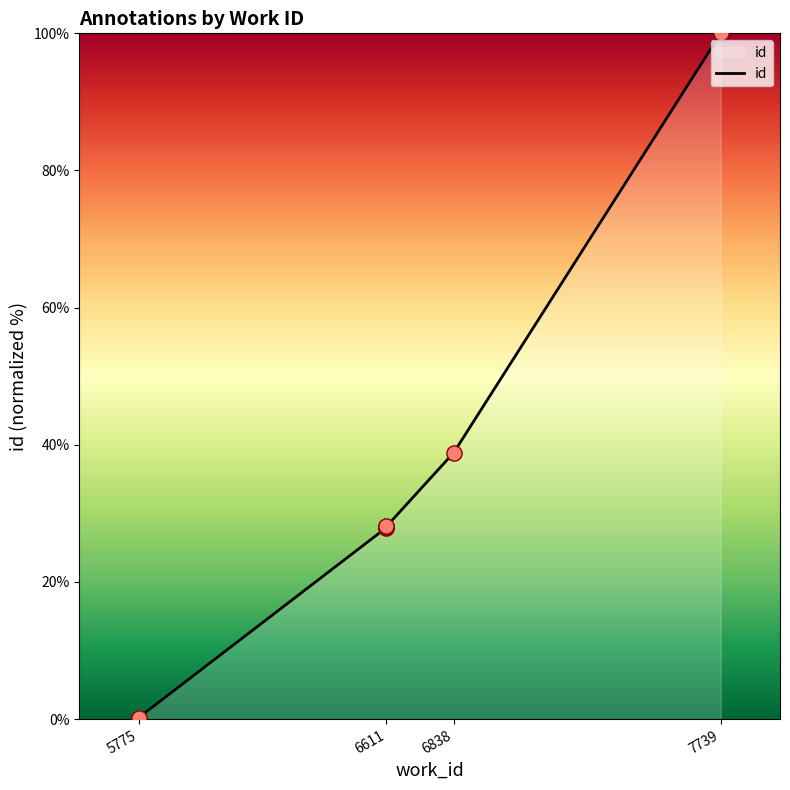

What is the change in value from 5775 to 6611?

+28.0